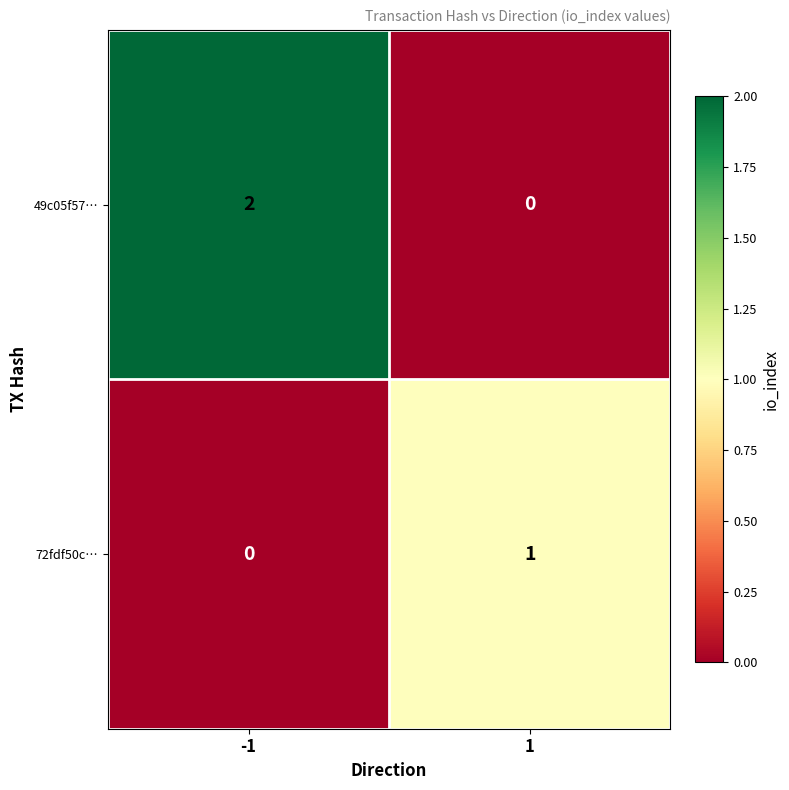

What is the spread (max minus min) of values at 1?

1